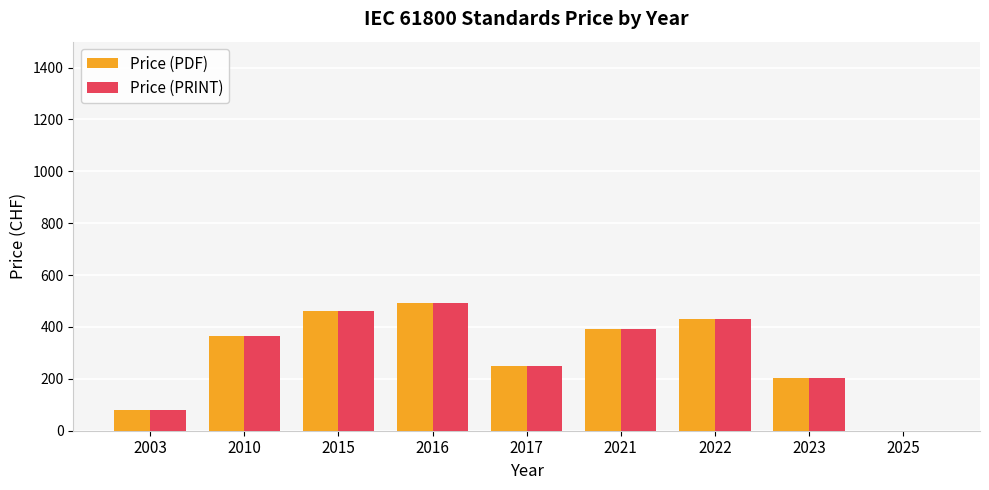

What is the approximate value of Price (PDF) at 2022?

430.0